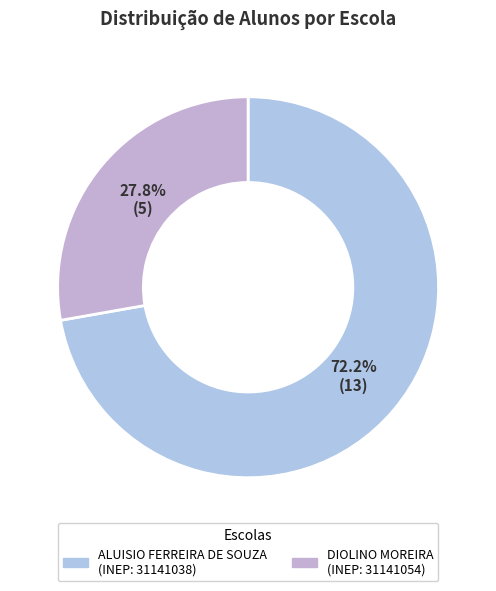

What is the majority slice?

EE ALUISIO FERREIRA DE SOUZA